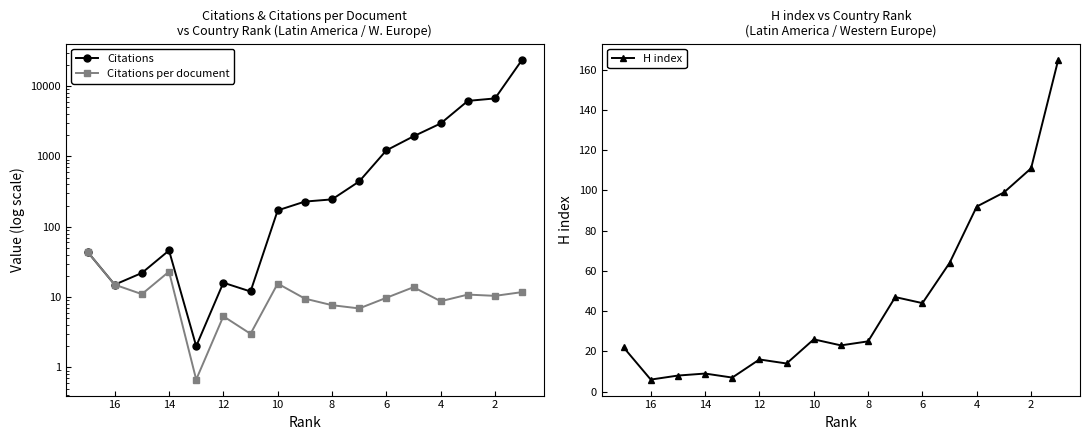

What is the sum of all Citations values?

44001.0